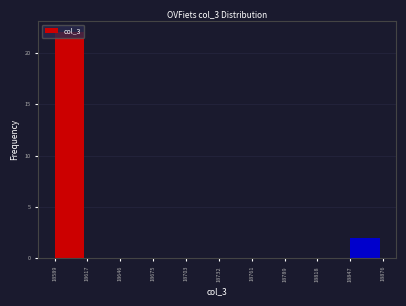

Reading left to right, transcribe this chart: for each bar, give the range it covers on the x-axis and its height. The values are not printed on the chart, so give them approximately, as read against the axis.

18589 to 18617: 22
18617 to 18646: 0
18646 to 18675: 0
18675 to 18703: 0
18703 to 18732: 0
18732 to 18761: 0
18761 to 18789: 0
18789 to 18818: 0
18818 to 18847: 0
18847 to 18876: 2